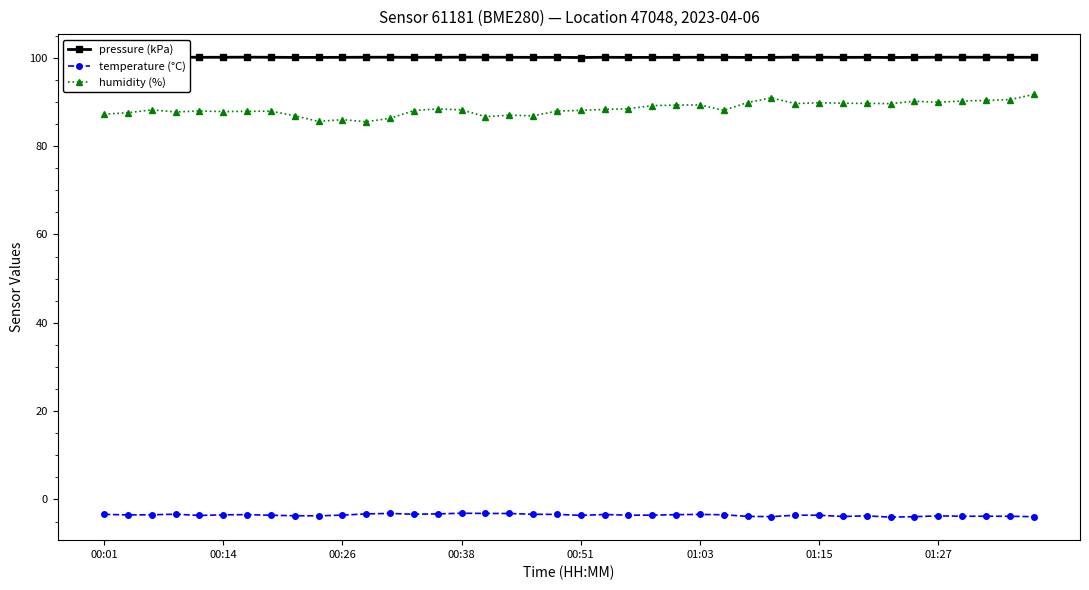

True or false: humidity (%) and temperature (°C) cross at least once.

False